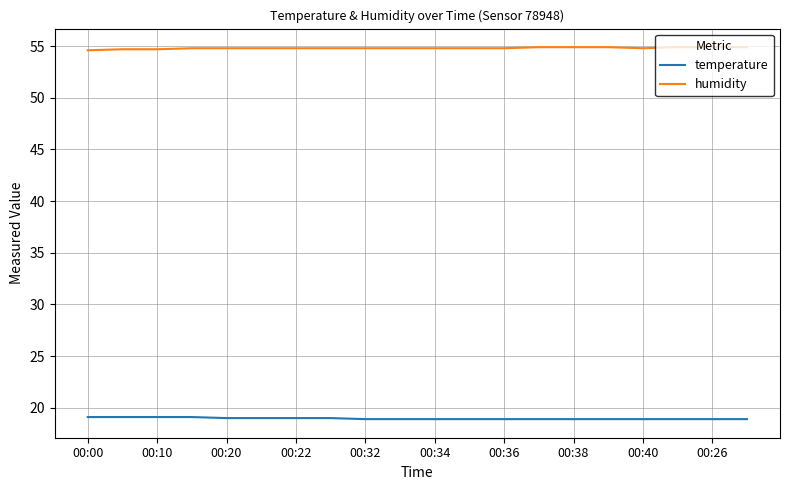

True or false: humidity and temperature cross at least once.

False